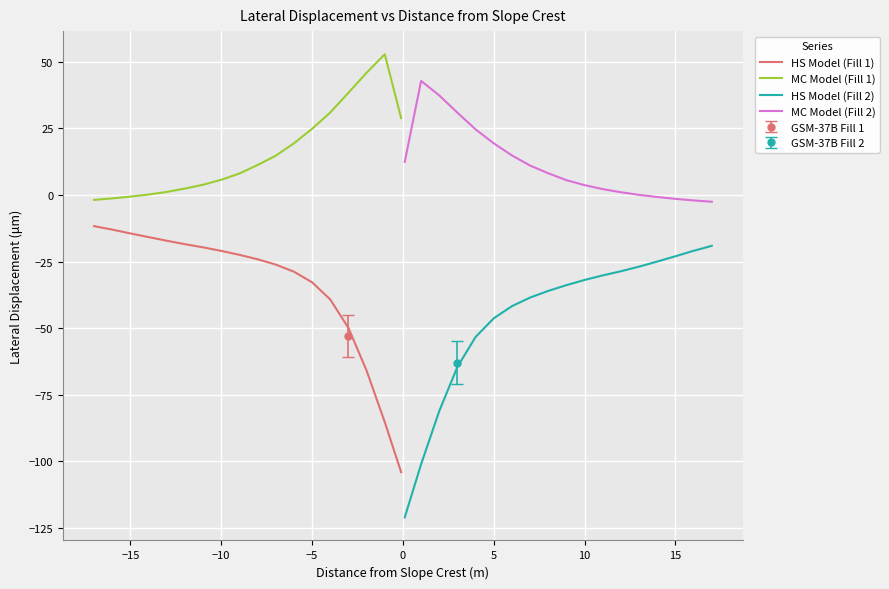

True or false: HS Model (Fill 2) and MC Model (Fill 1) cross at least once.

False